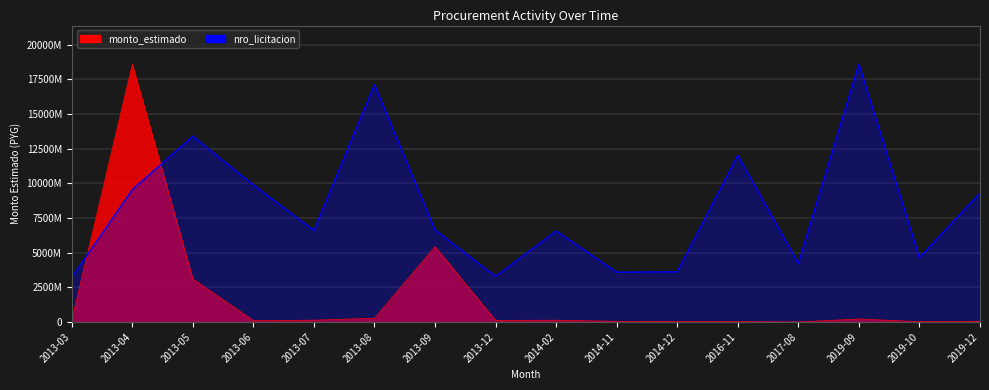

List the series in order of their overall mean, lowest first.

monto_estimado, nro_licitacion